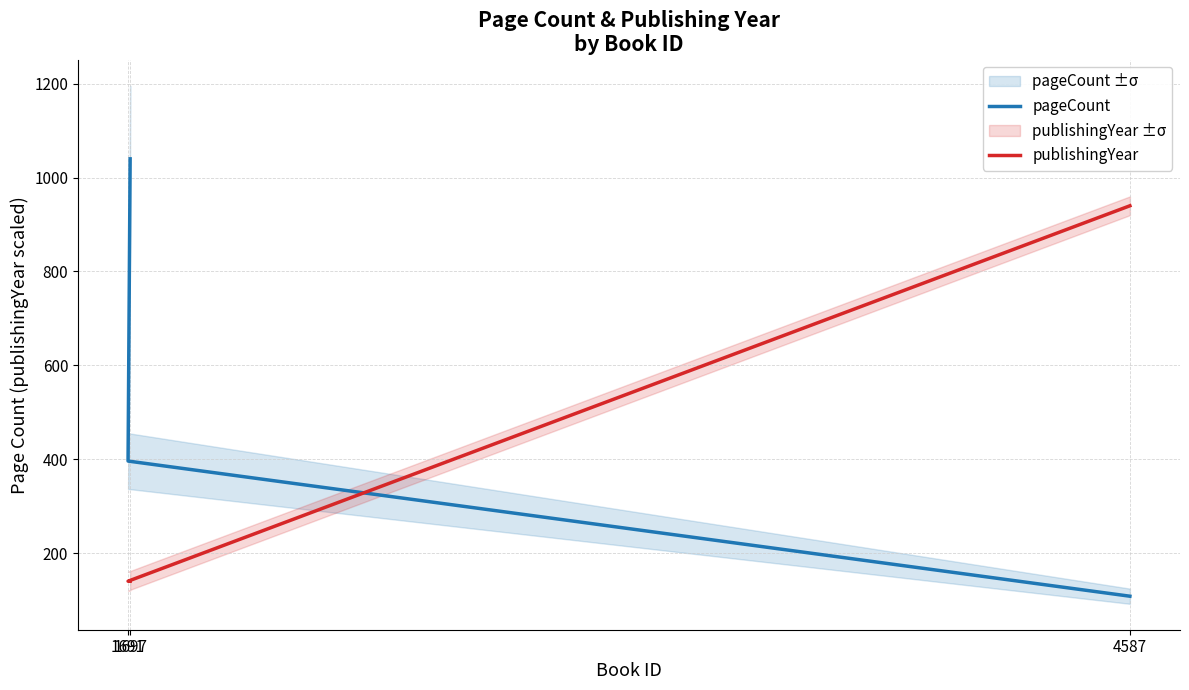

What is the label of the 2nd point from the right?

1691